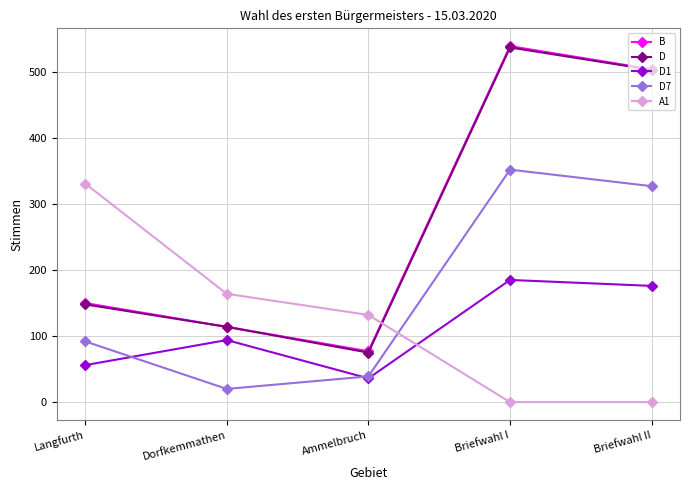

True or false: D1 and D cross at least once.

False